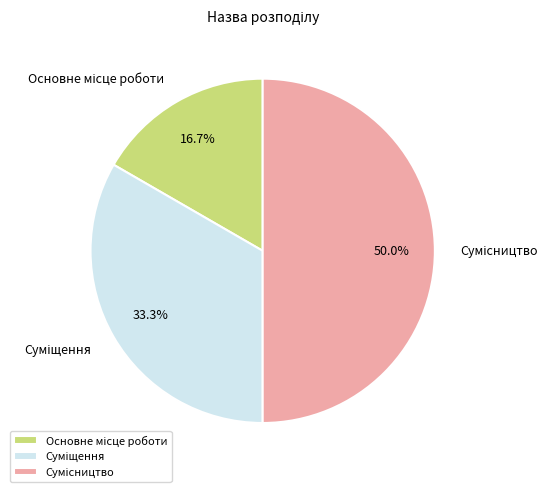

How many slices are in this pie chart?

3